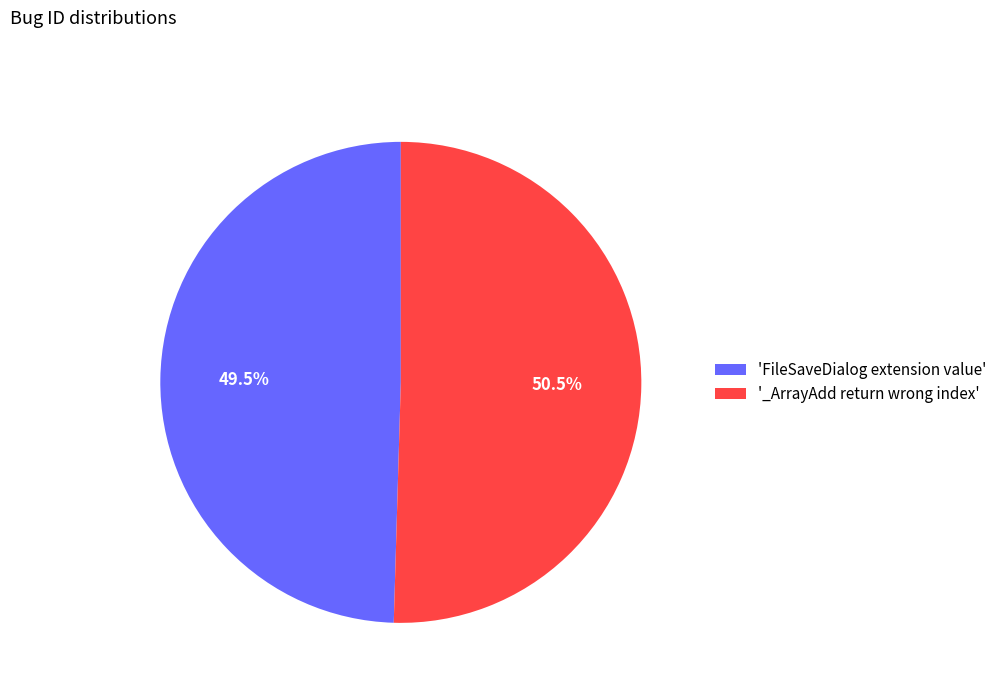

Is the sum of 'FileSaveDialog extension value' and '_ArrayAdd return wrong index' greater than half?

Yes